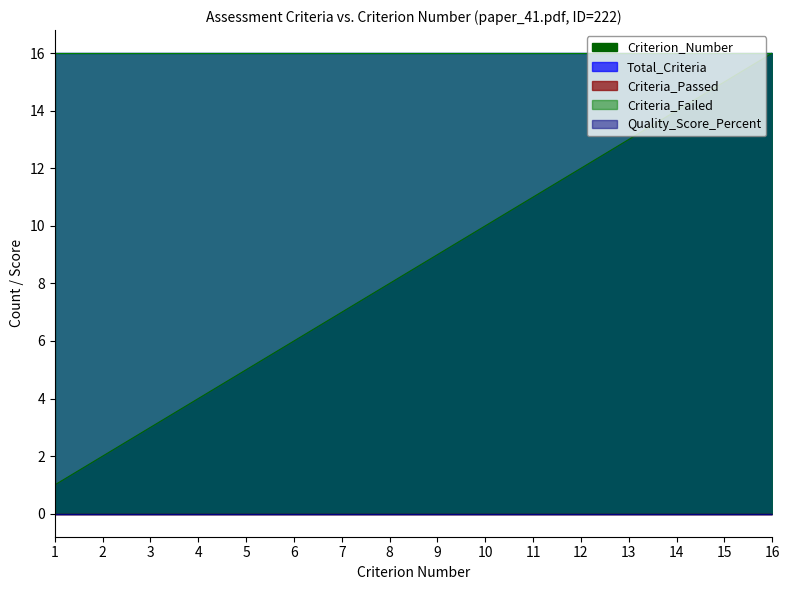

Which has a higher value, 15 or 4?

15